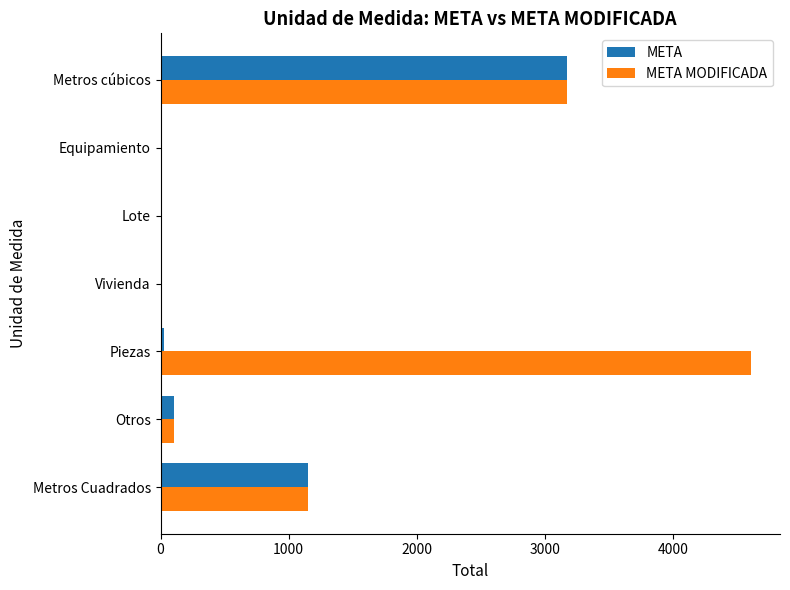

How many data points does each series have?

7